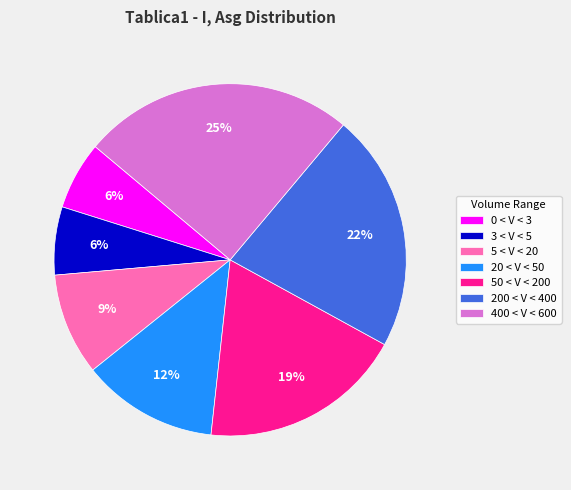

Do 50 < V < 200 and 20 < V < 50 together represent more than half of the pie?

No